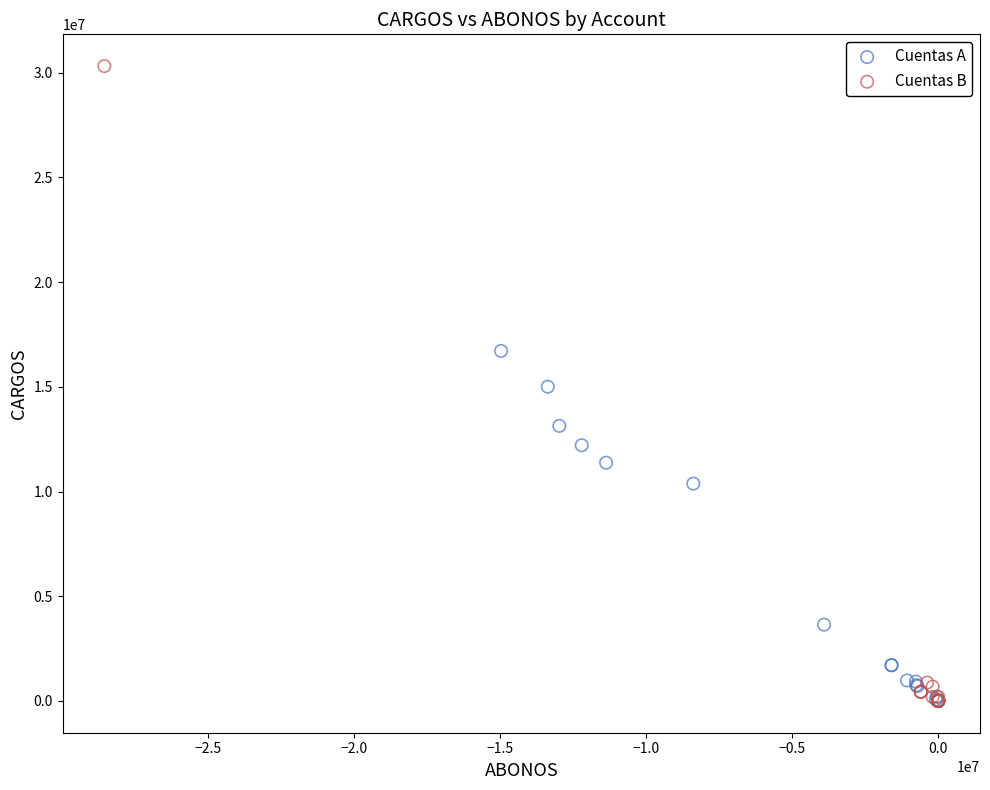

Which series reaches the maximum Y coordinate?

Cuentas B